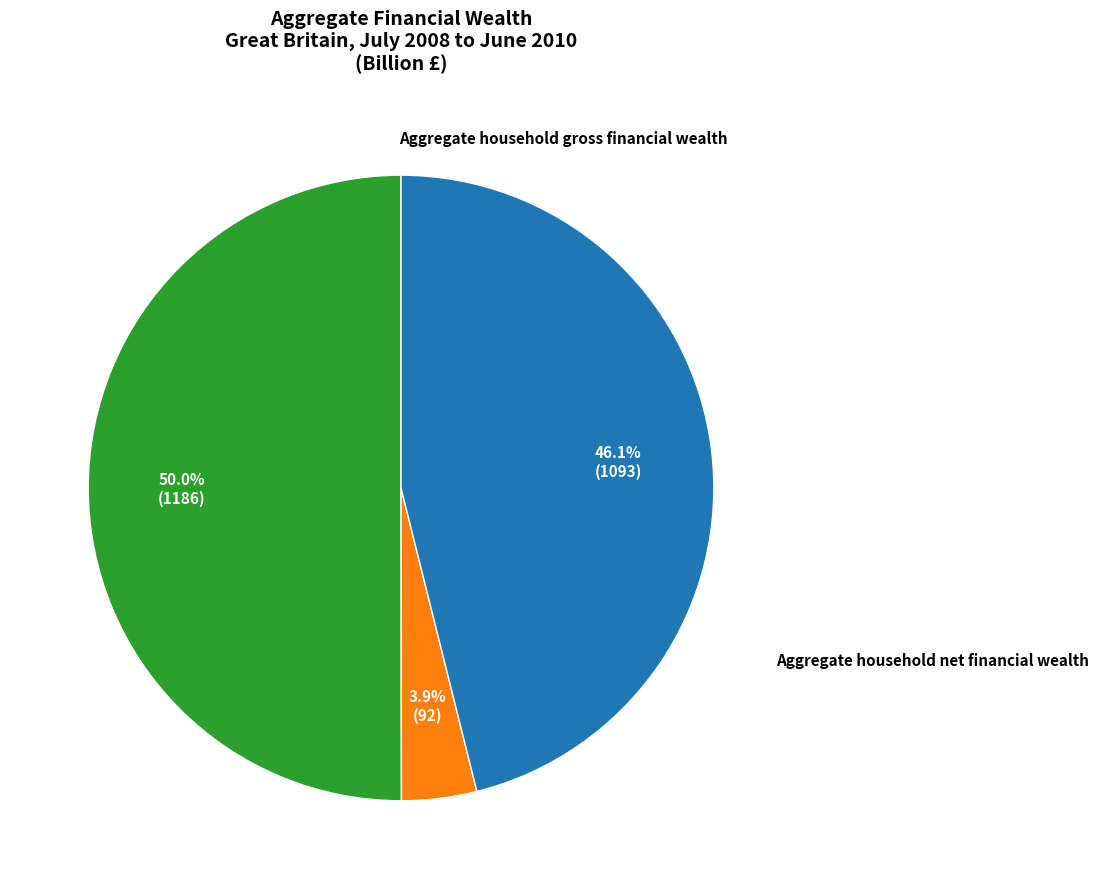

Combined, do Aggregate household financial liabilities and Aggregate household gross financial wealth account for over 50%?

Yes